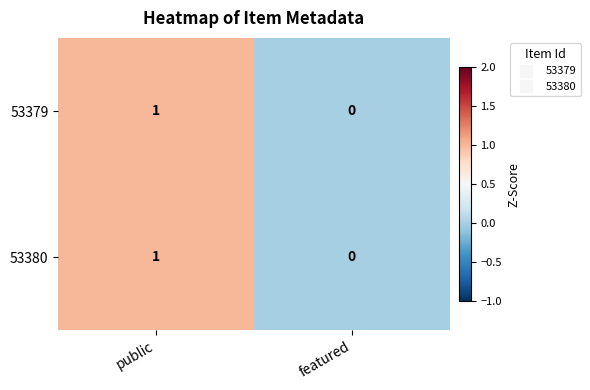

At which category is the sum across all series the highest?

public